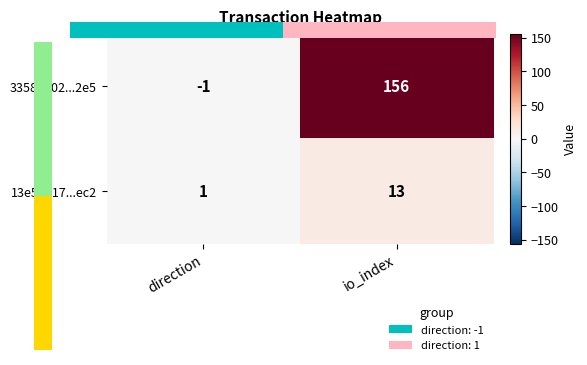

The value of 33588402...2e5 at direction is -1. True or false?

True